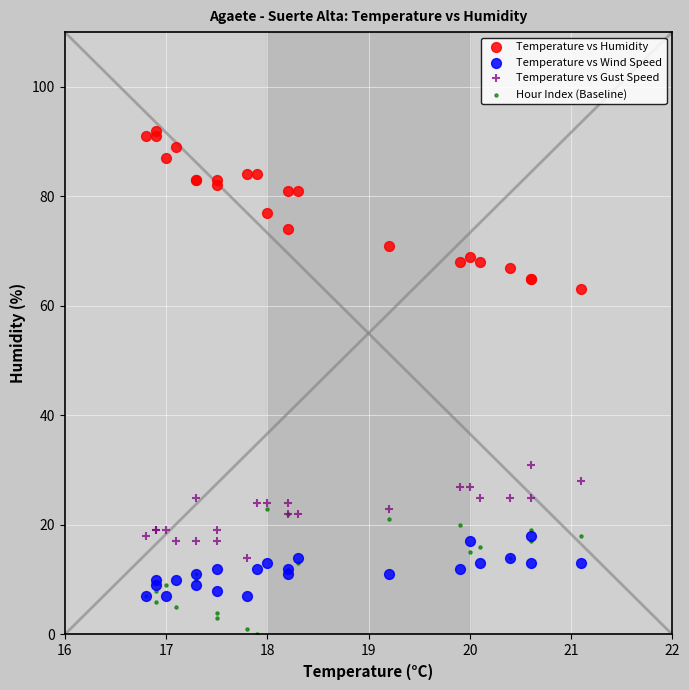

Which series contains the lowest Y value?

Hour Index (Baseline)